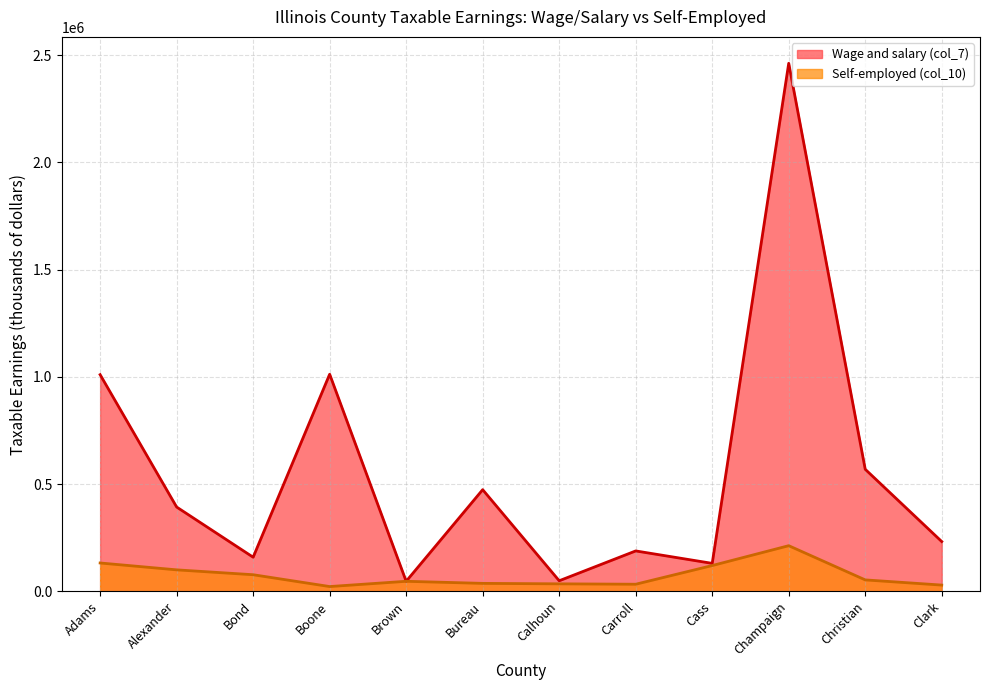

How many categories are shown in the chart?

12